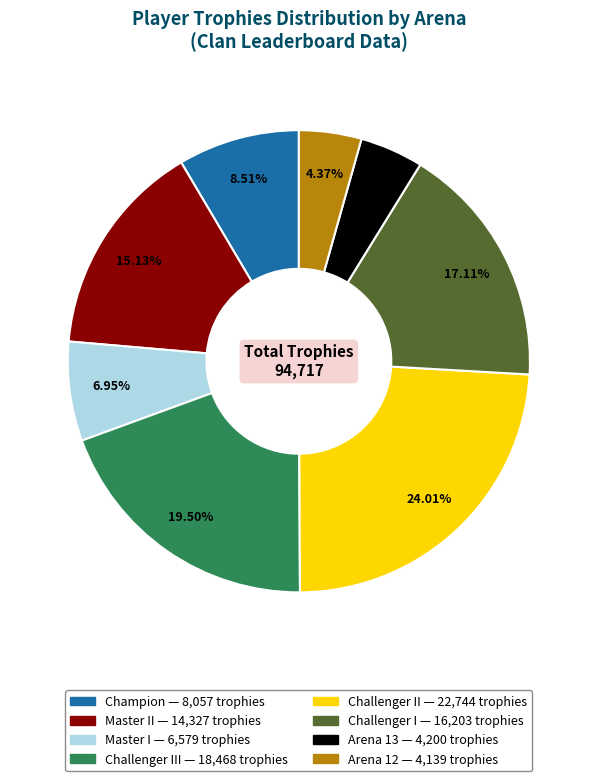

Does any single category account for the majority?

No